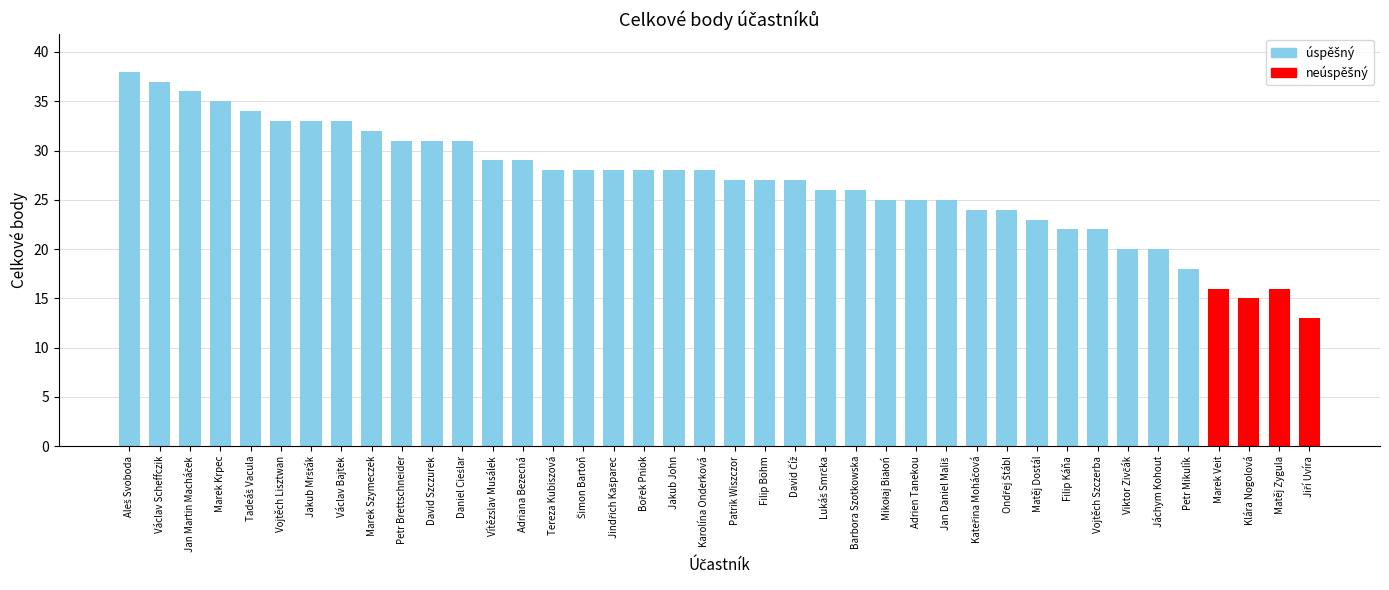

What is the value of the 10th bar from the left?

31